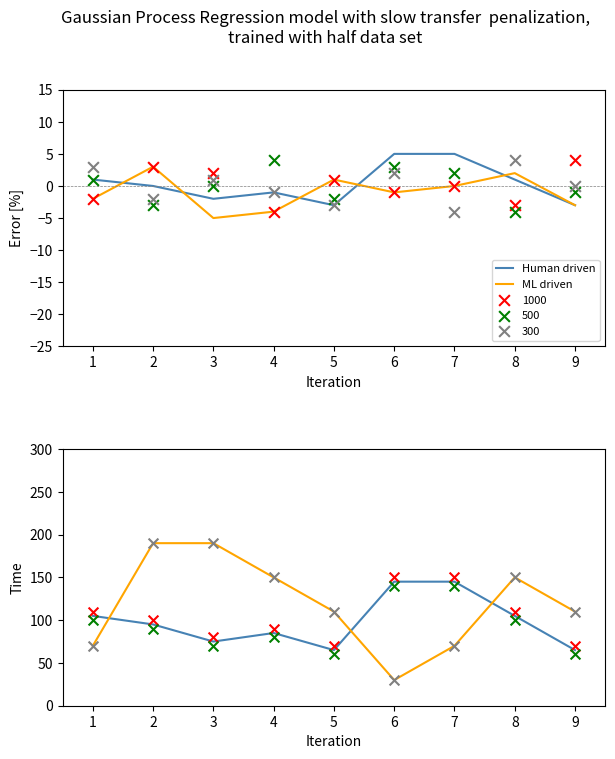

Which series has the widest spread of Y values?

ML driven